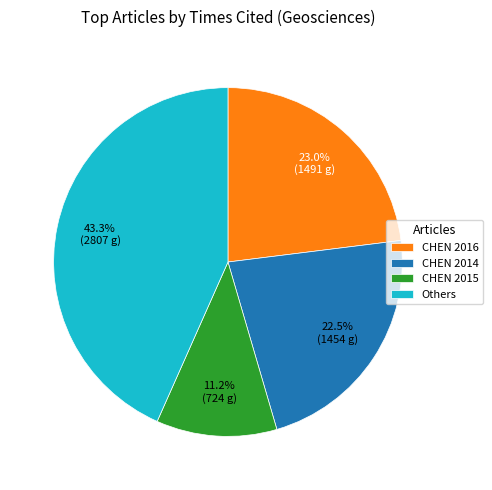

Rank the categories by value from highest to lowest.

Others, CHEN 2016, CHEN 2014, CHEN 2015